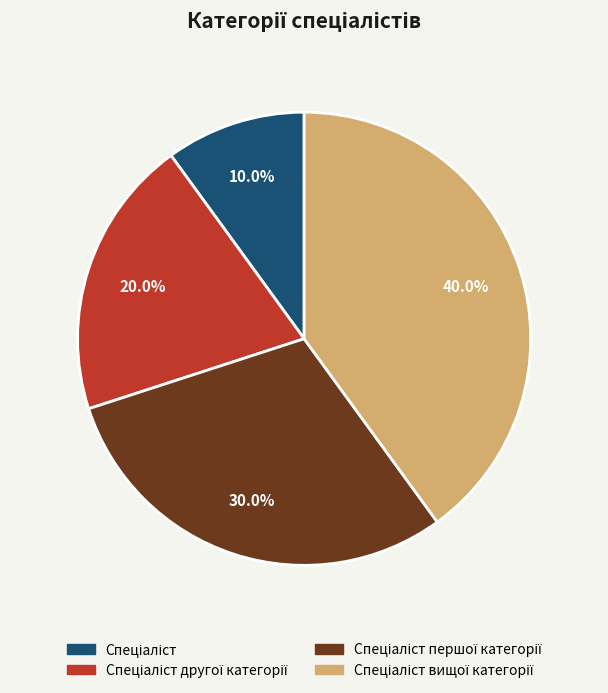

Is there a majority slice in this chart?

No